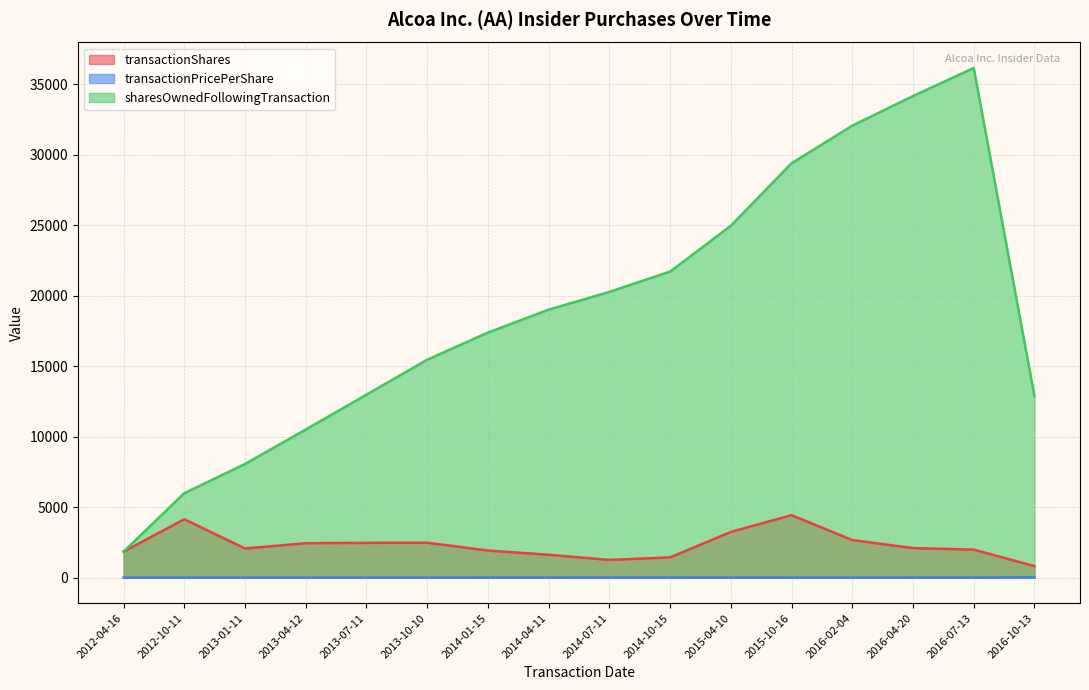

At which category does the chart reach its peak across all series?

2016-07-13